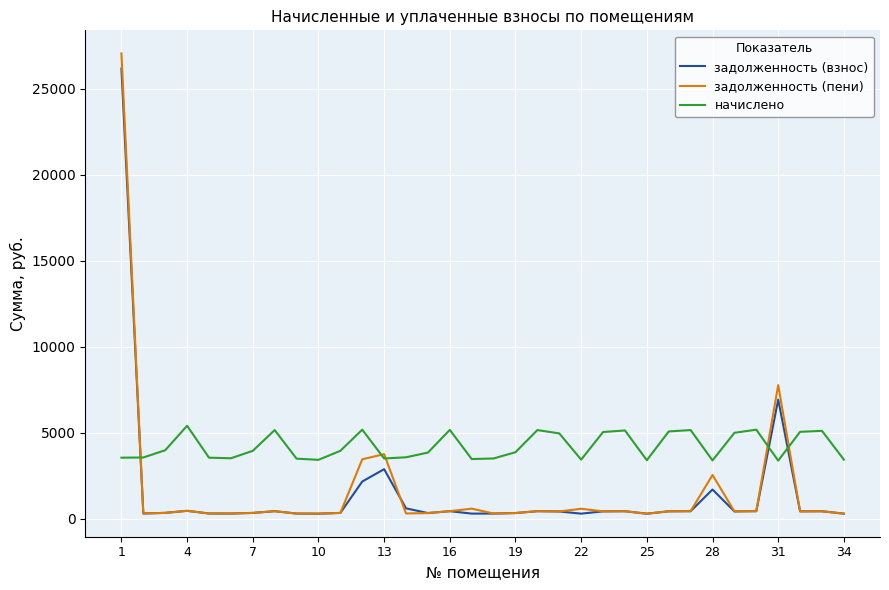

Which series has the largest total across all categories?

начислено